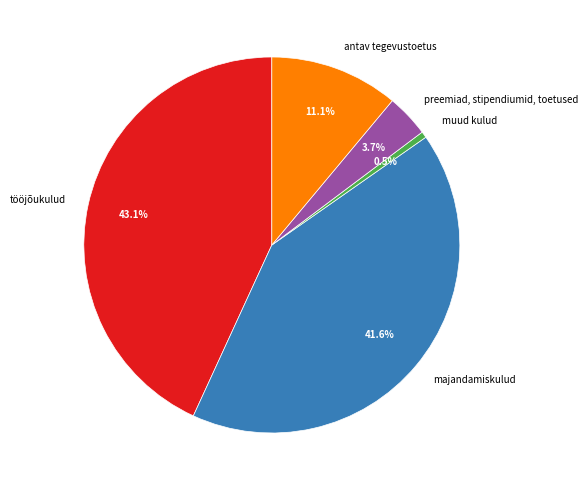

Rank the categories by value from lowest to highest.

muud kulud, preemiad, stipendiumid, toetused, antav tegevustoetus, majandamiskulud, tööjõukulud